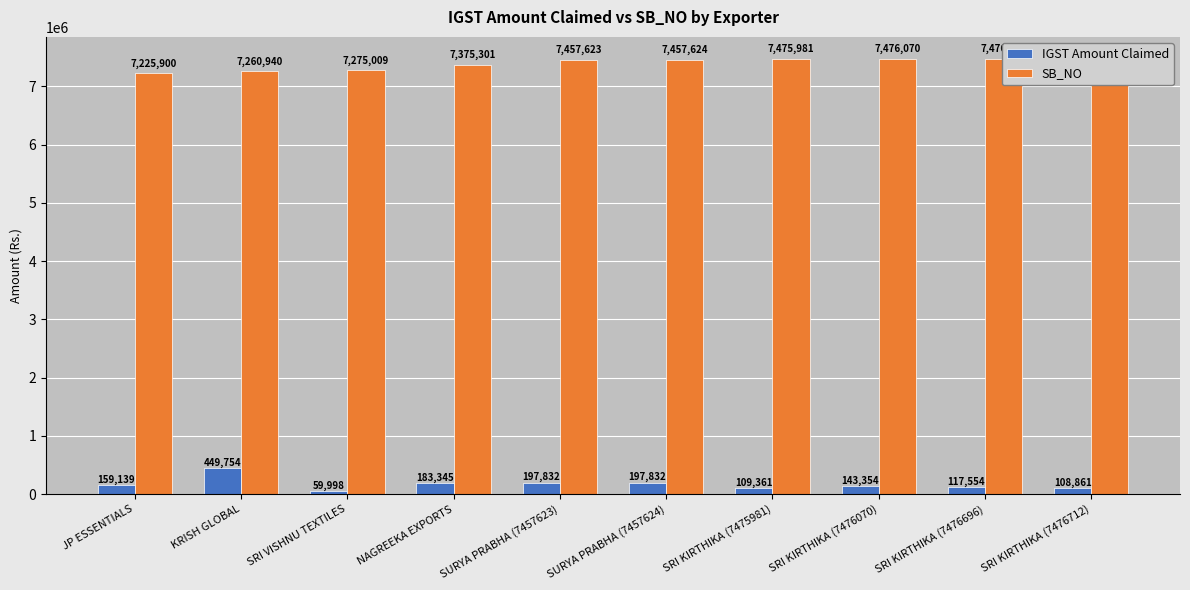

What are all the series names shown in the legend?

IGST Amount Claimed, SB_NO